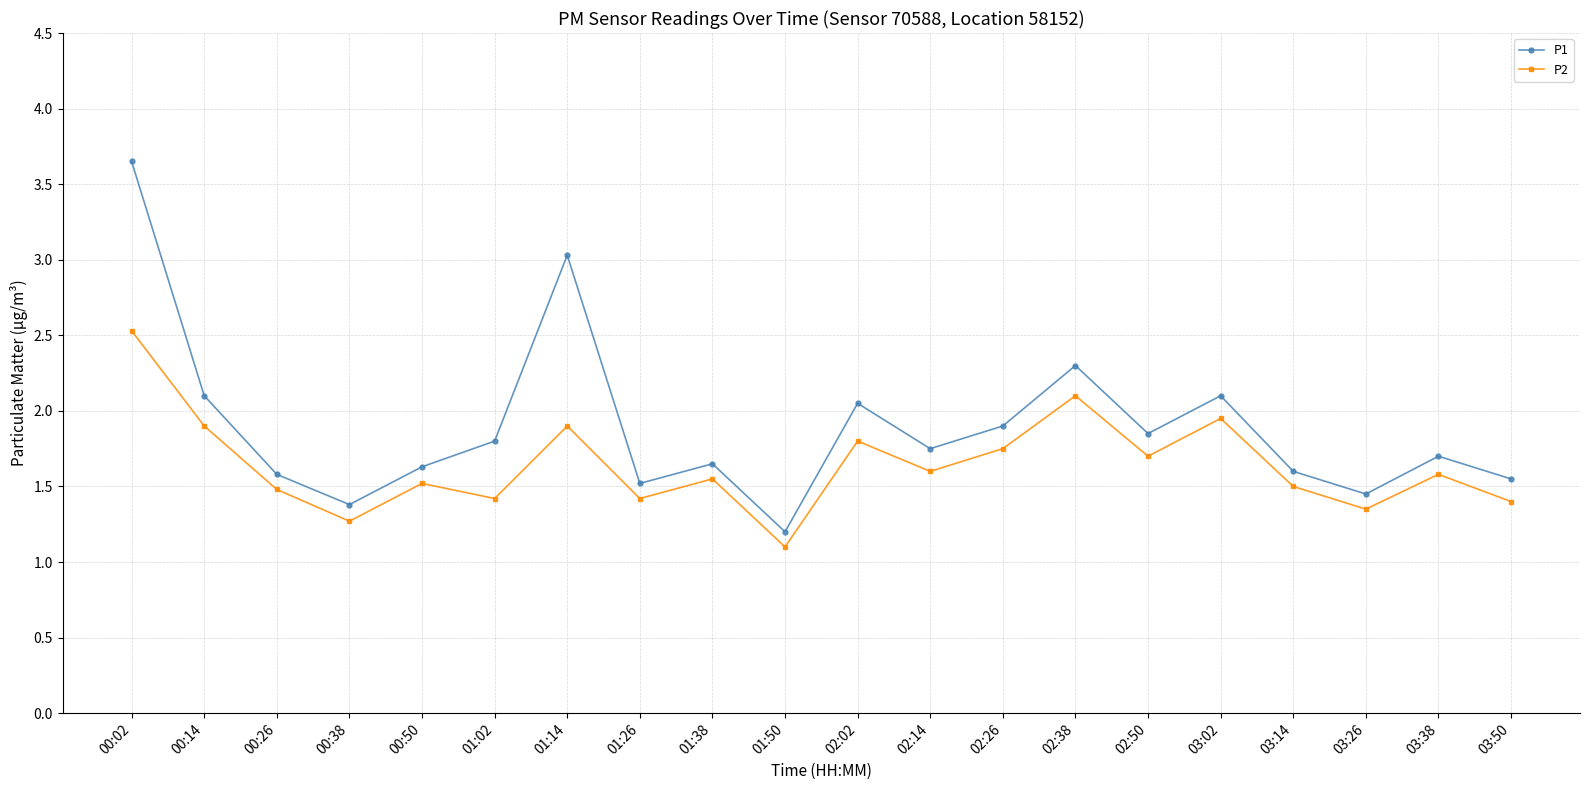

What are all the series names shown in the legend?

P1, P2